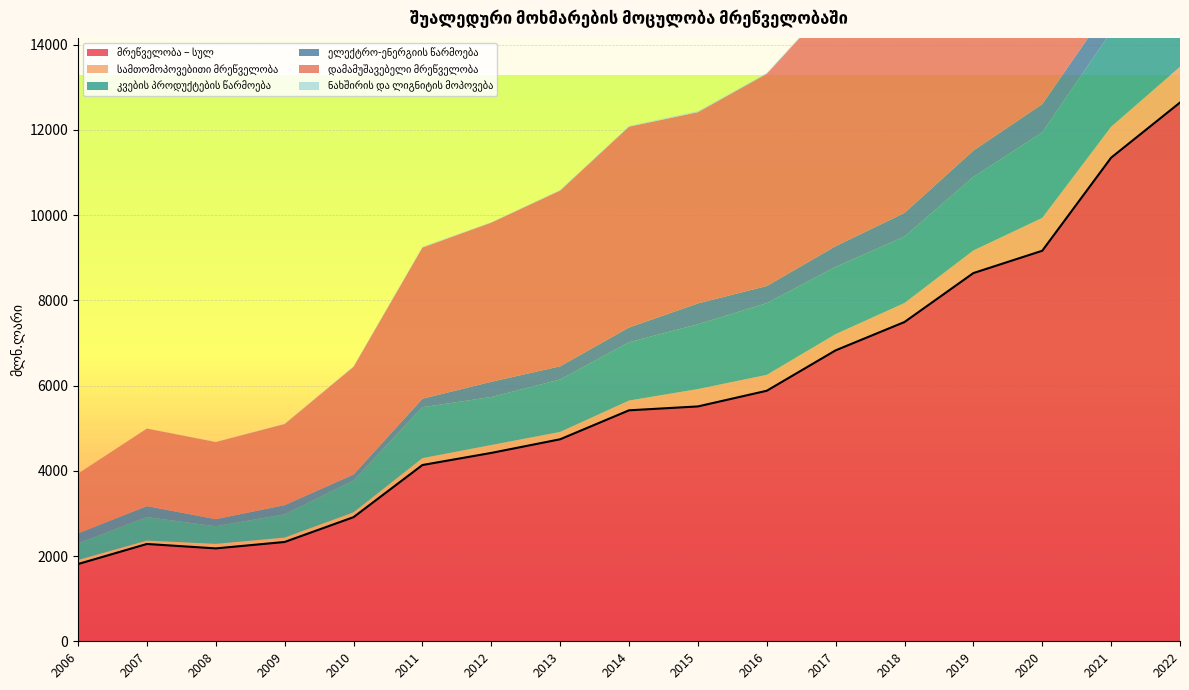

The value of დამამუშავებელი მრეწველობა at 2017 is 8804.7. True or false?

False